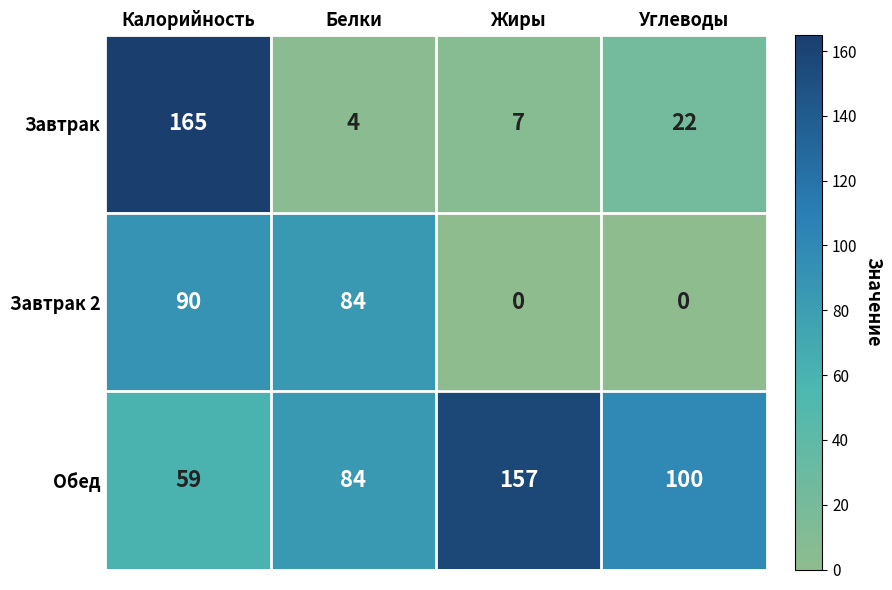

What is the approximate value of Обед at Белки?

84